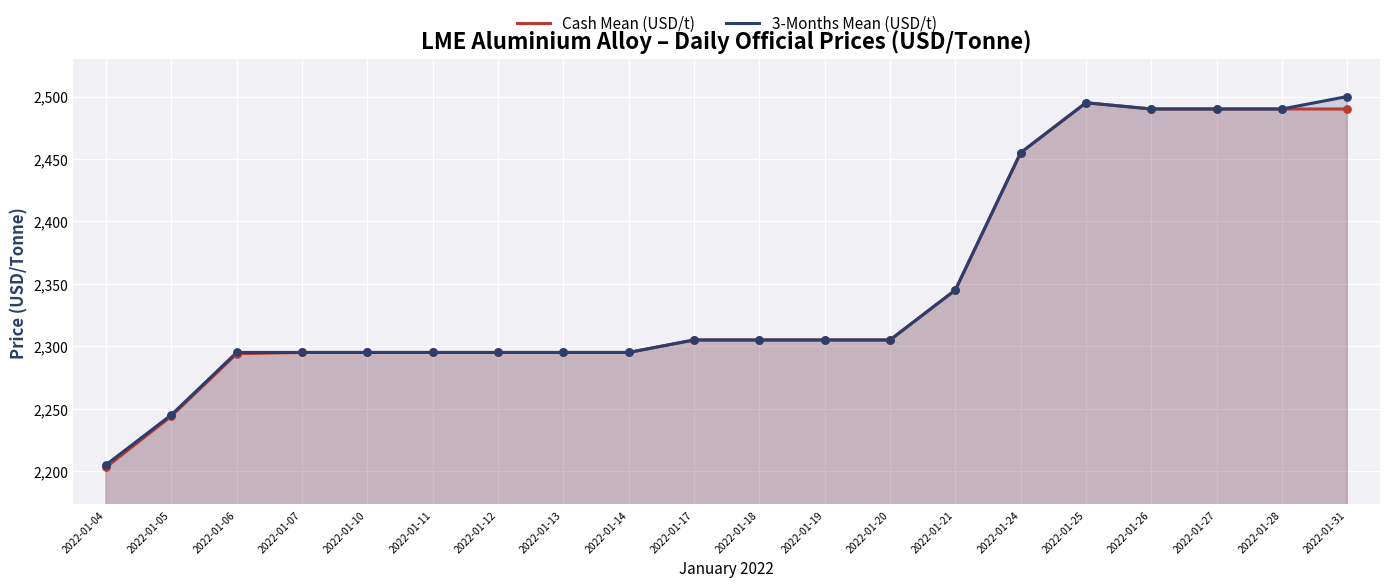

What are all the series names shown in the legend?

Cash Mean (USD/t), 3-Months Mean (USD/t)